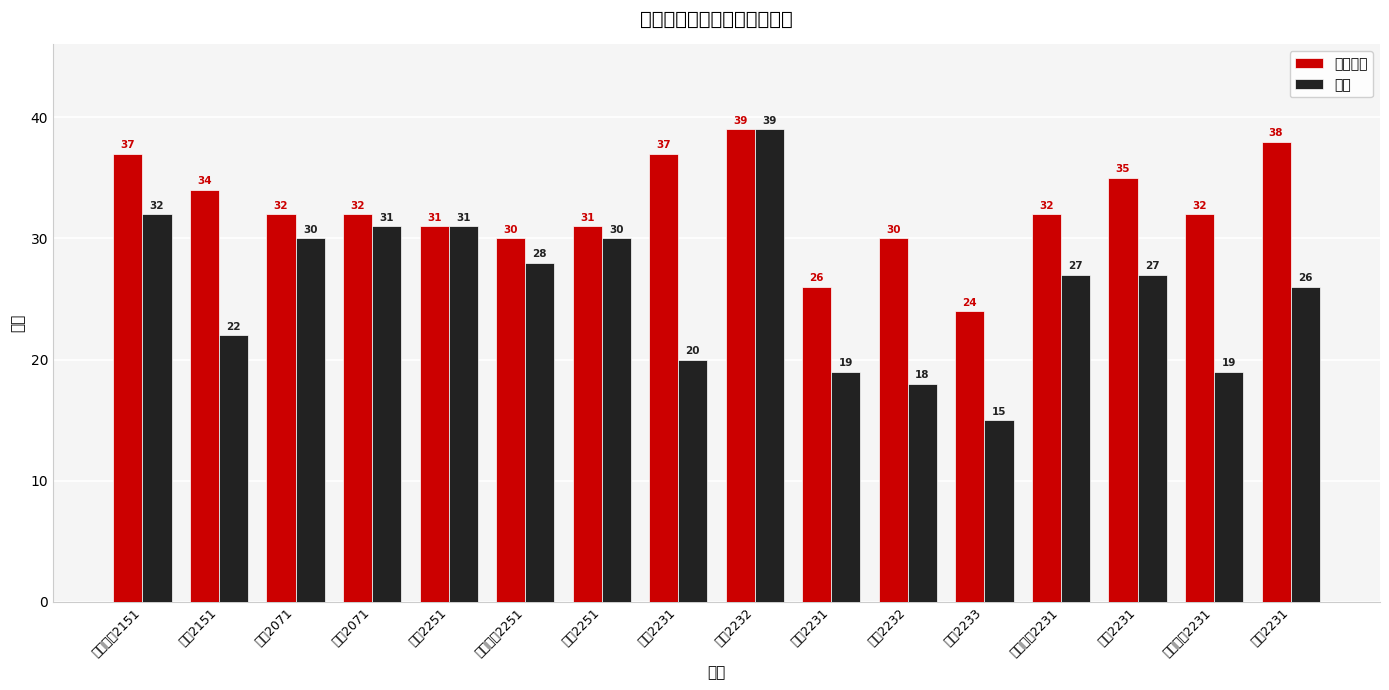

Where is 实到 nearest to the value 27?

人工智能2231